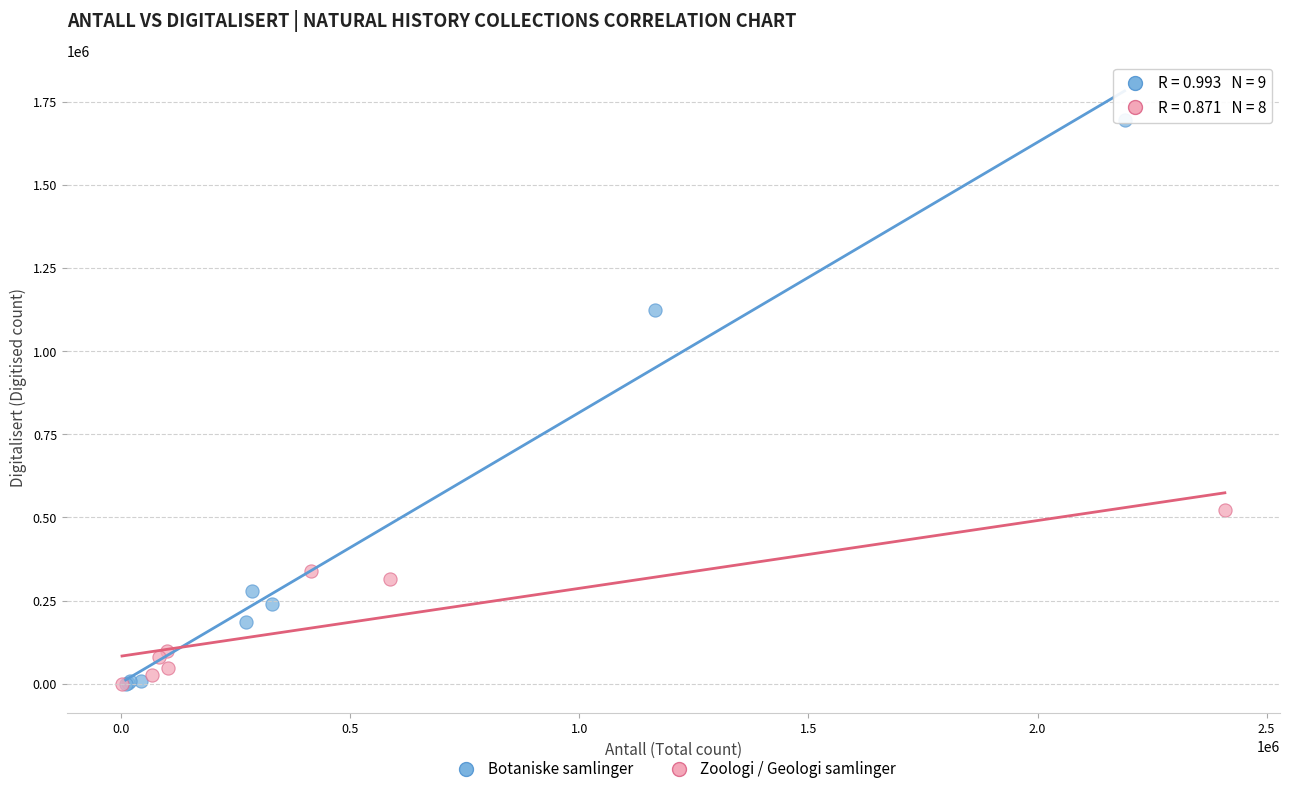

Which series has the largest Y range (max minus min)?

Botaniske samlinger